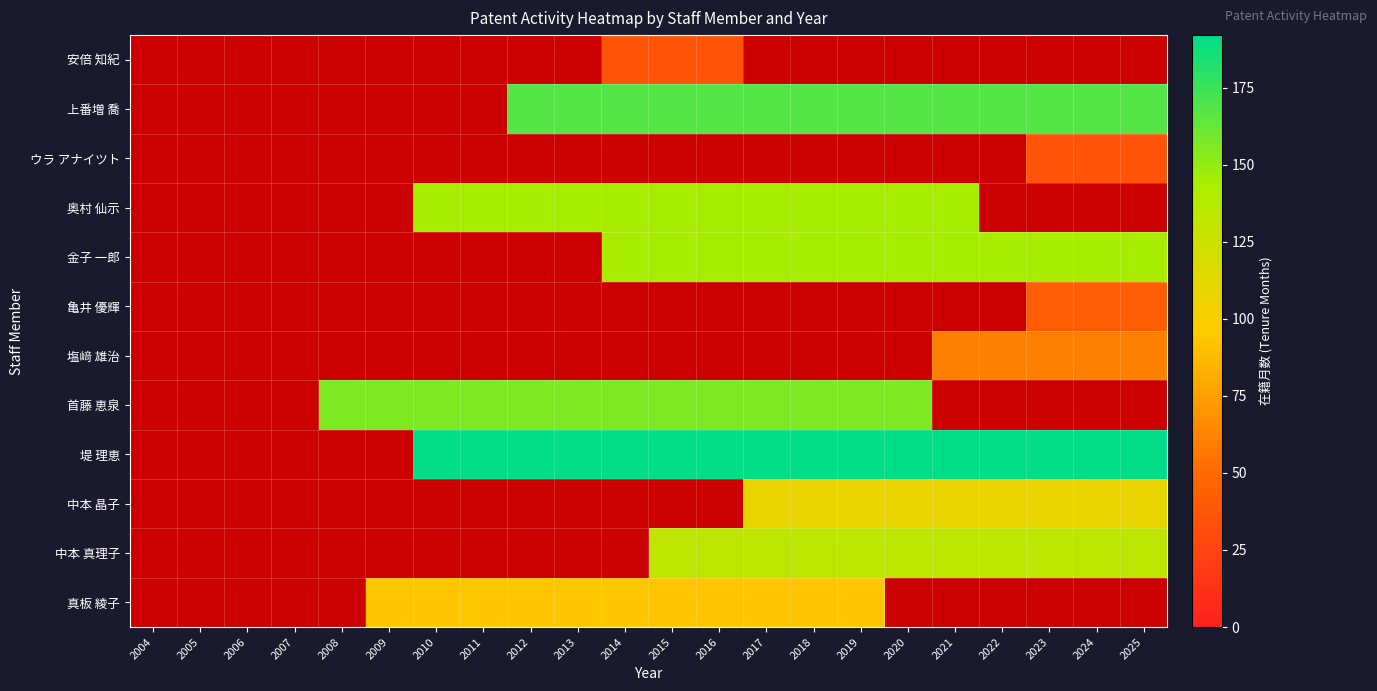

How many values in 塩﨑 雄治 are above zero?

5